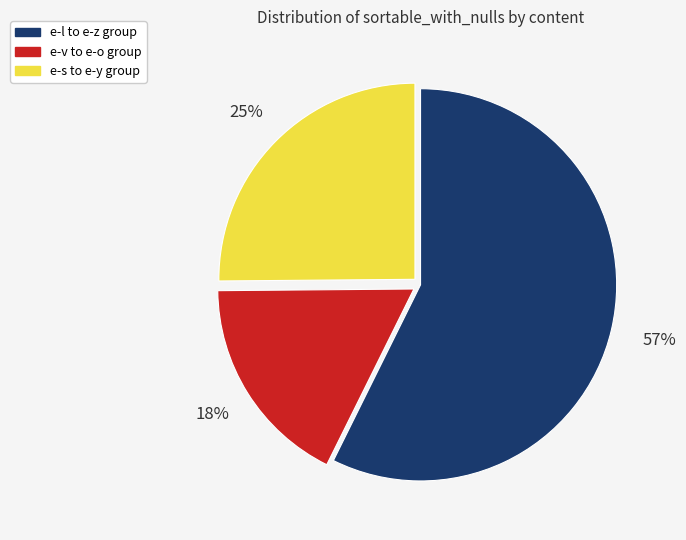

Do e-s to e-y group and e-v to e-o group together represent more than half of the pie?

No